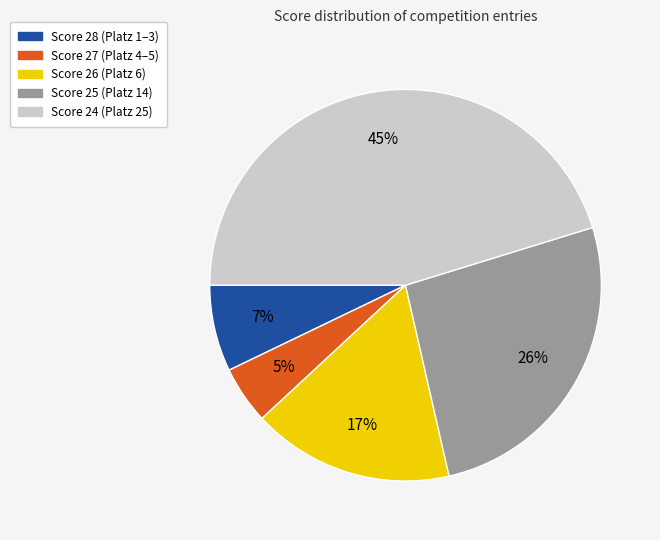

True or false: Score 25 (Platz 14) accounts for 26% of the total.

True